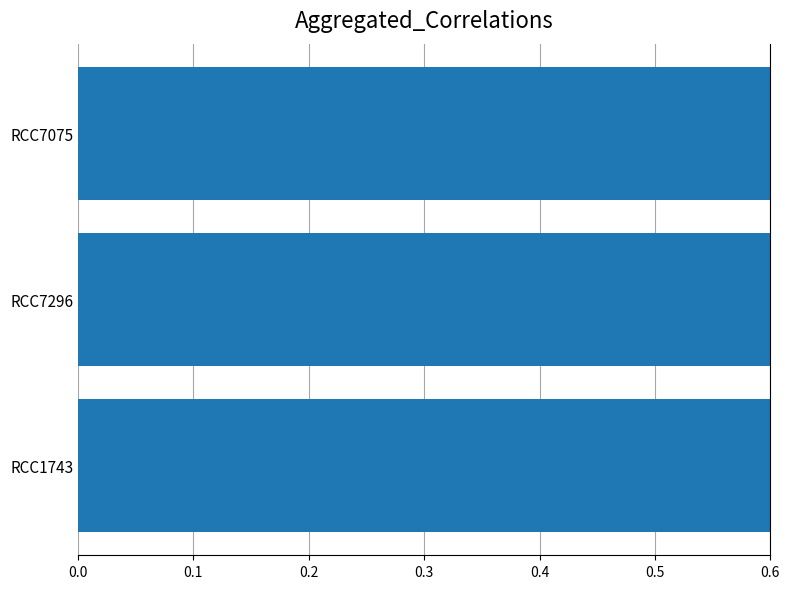

What is the maximum value shown in the chart?

1.0